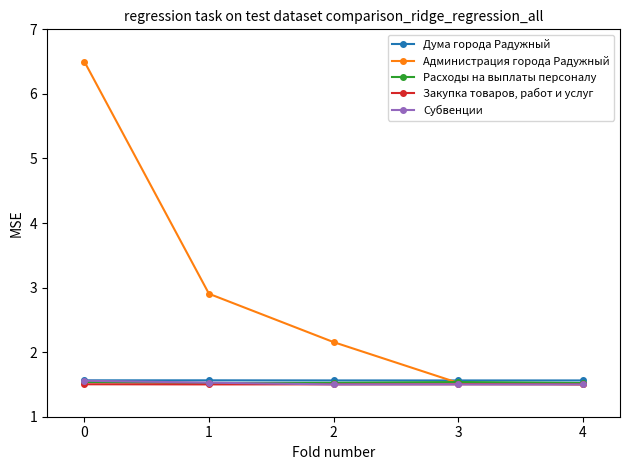

After their last crossing, which series has the higher values: Расходы на выплаты персоналу or Администрация города Радужный?

Расходы на выплаты персоналу